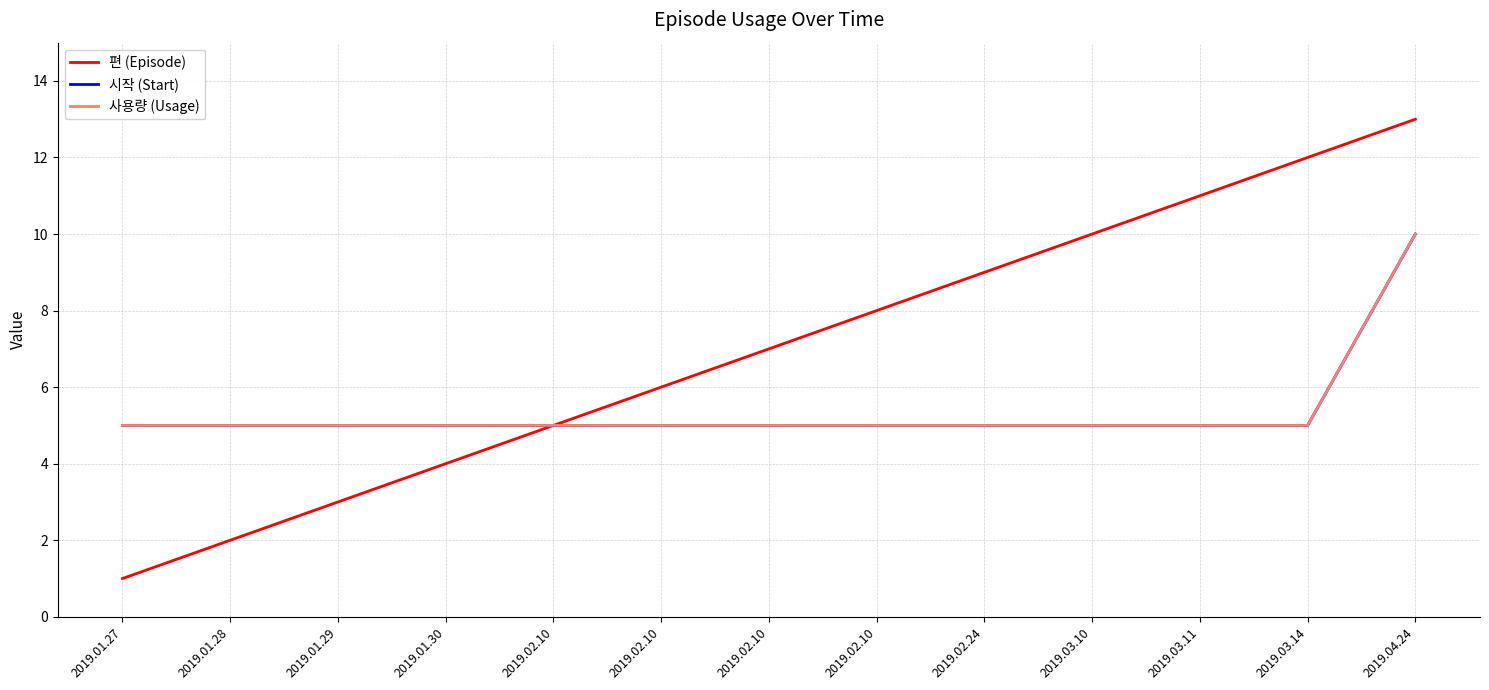

What is the sum of all 사용량 (Usage) values?

70